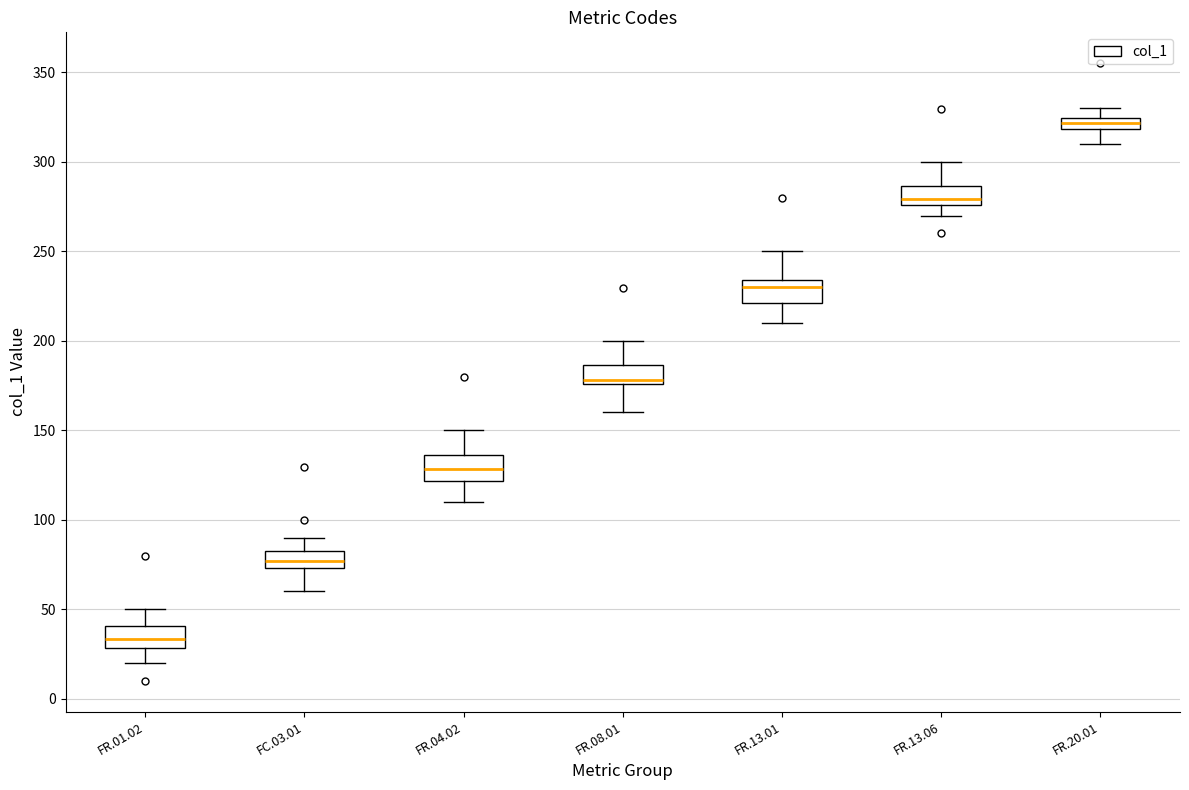

Which box's median line is the lowest?

FR.01.02